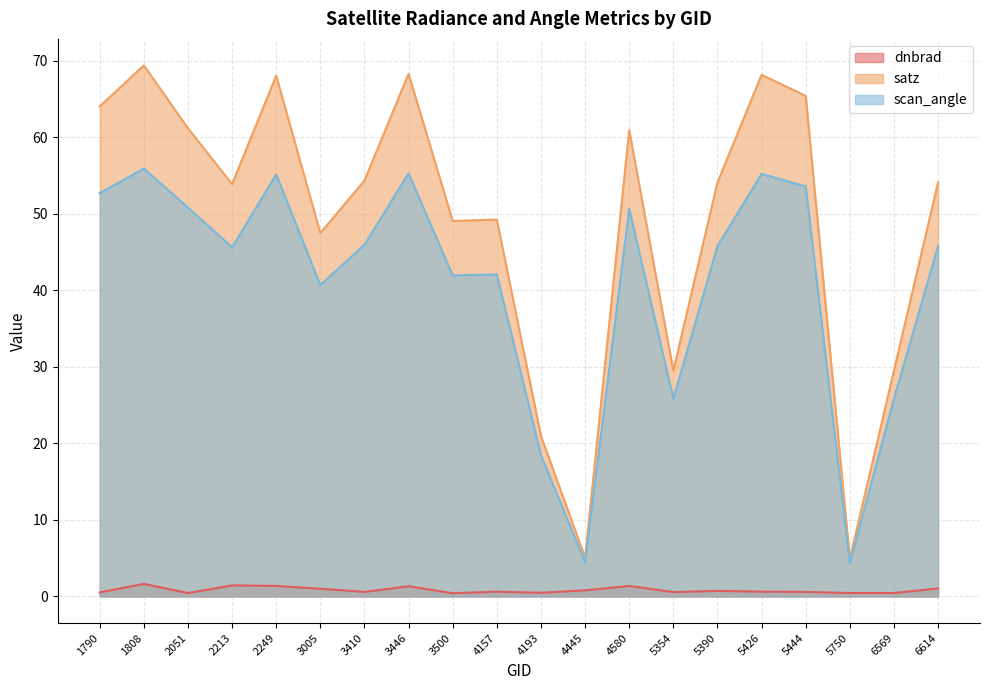

How many values in the satz series are below 54?

9